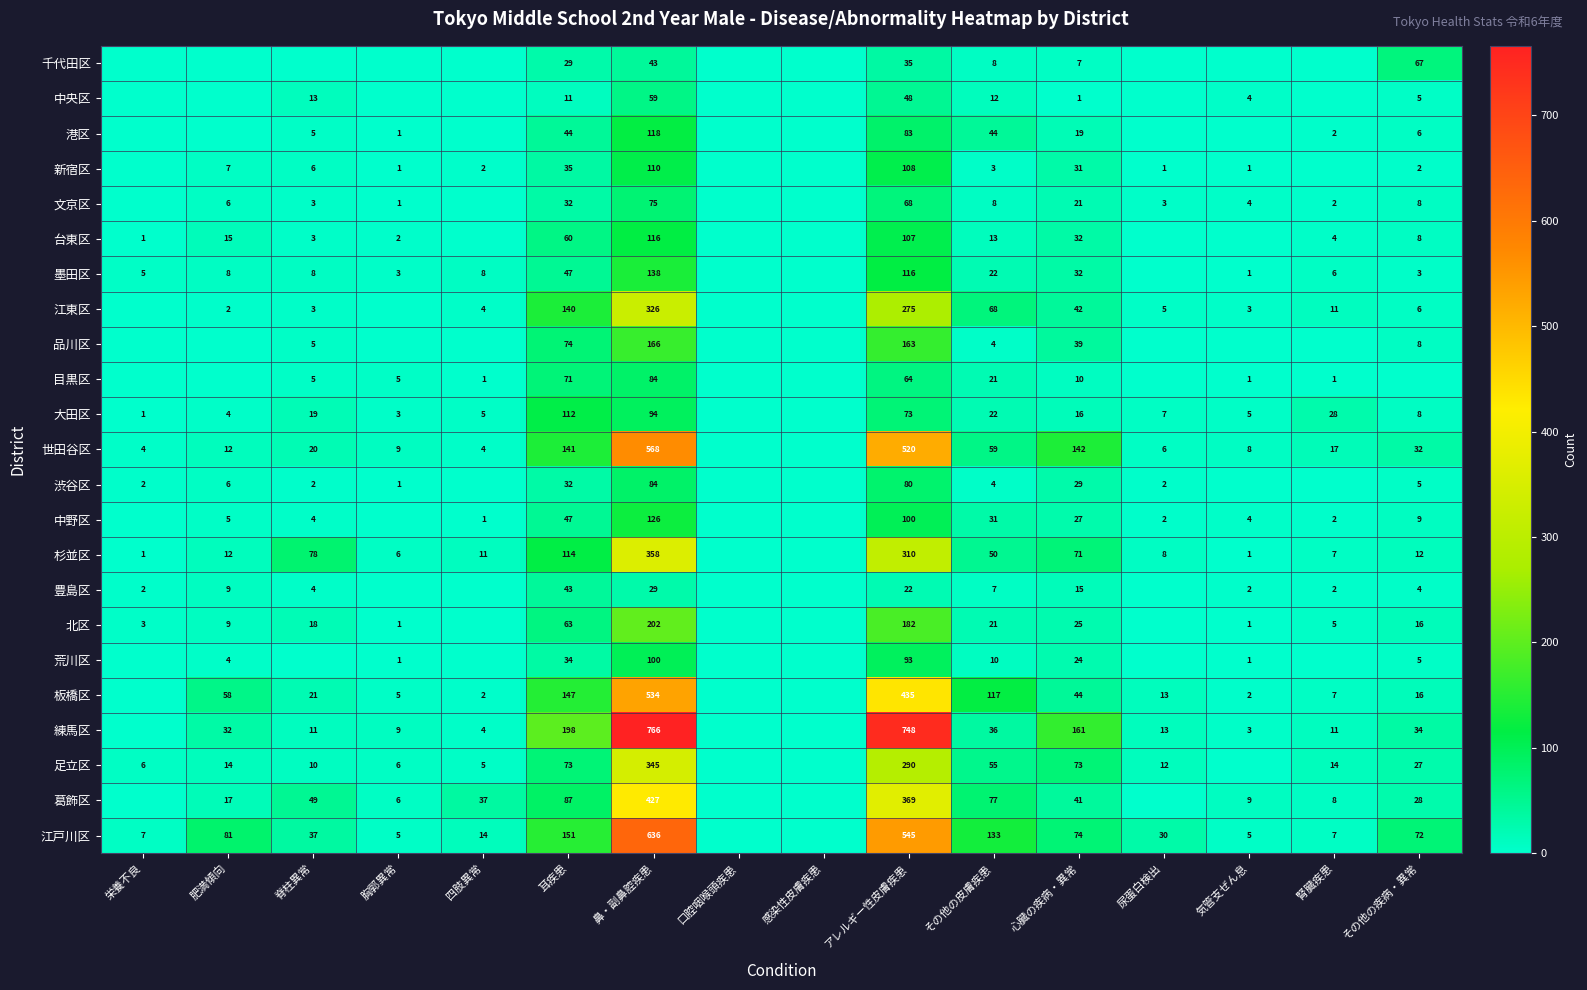

Is it true that 江東区 equals 3 at 脊柱異常?

True